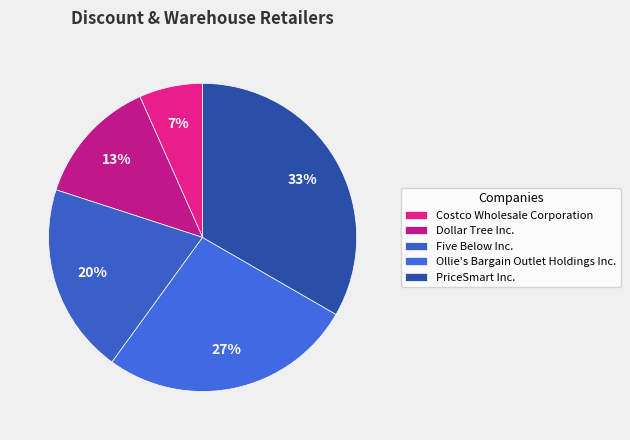

To the nearest percent, what is the combined percentage of Ollie's Bargain Outlet Holdings Inc. and PriceSmart Inc.?

60%